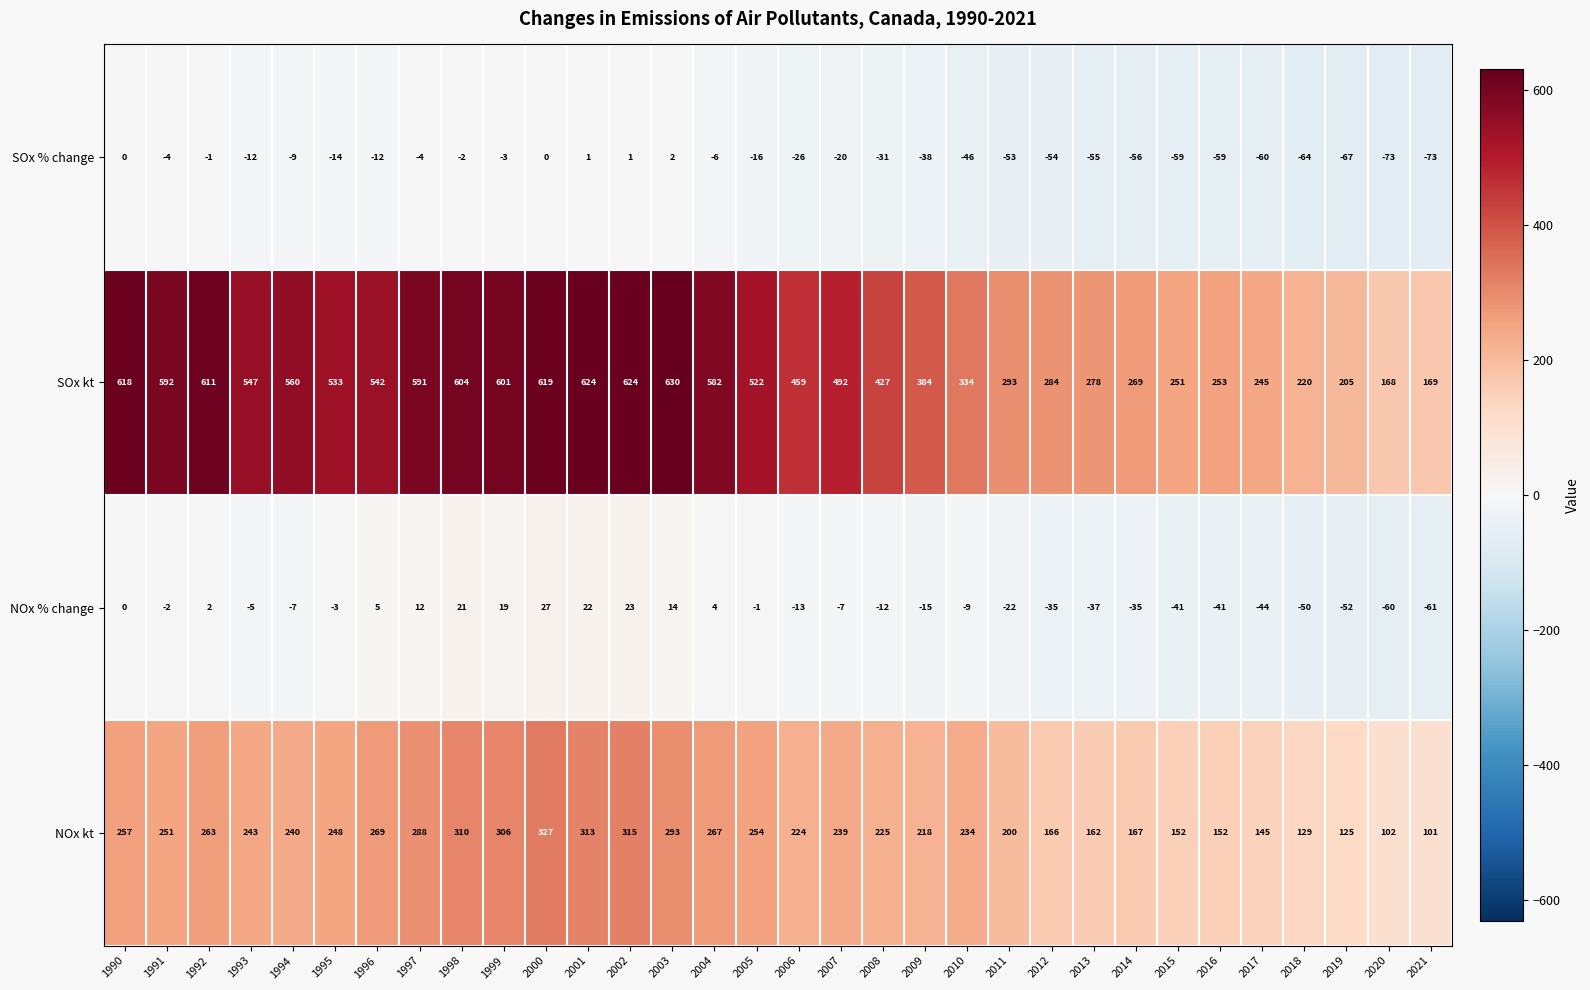

What is the maximum value shown in the chart?

630